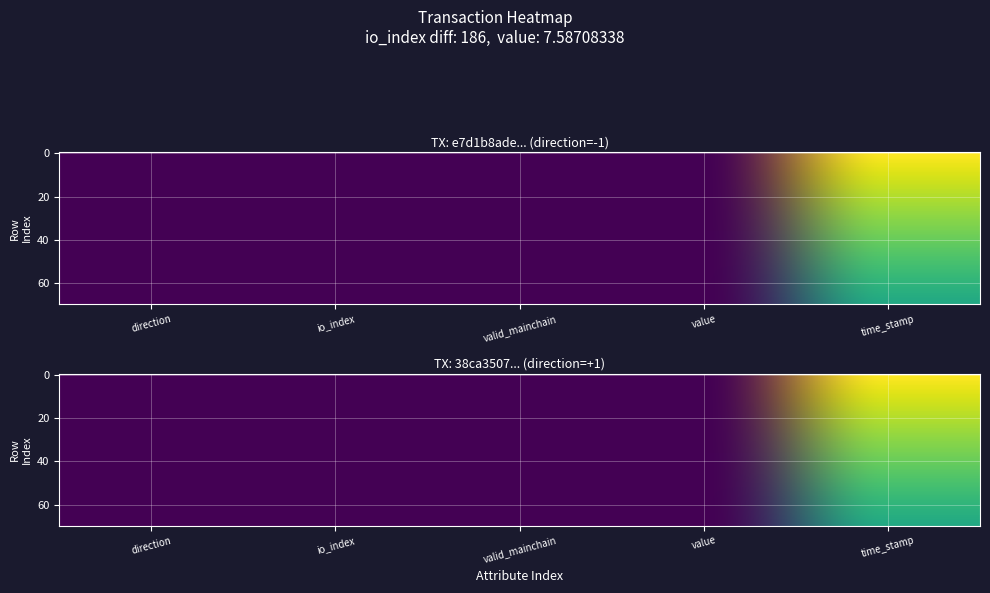

Rank the series by their maximum value, from highest to lowest.

38ca350751b92f2de8be1a3b7590ef7c7ff4c9d, e7d1b8ade7480d84953b62c6736e4180a0912bd